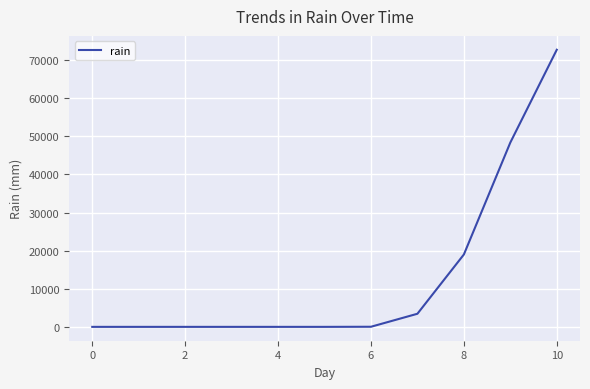

Does the chart have visible grid lines?

Yes